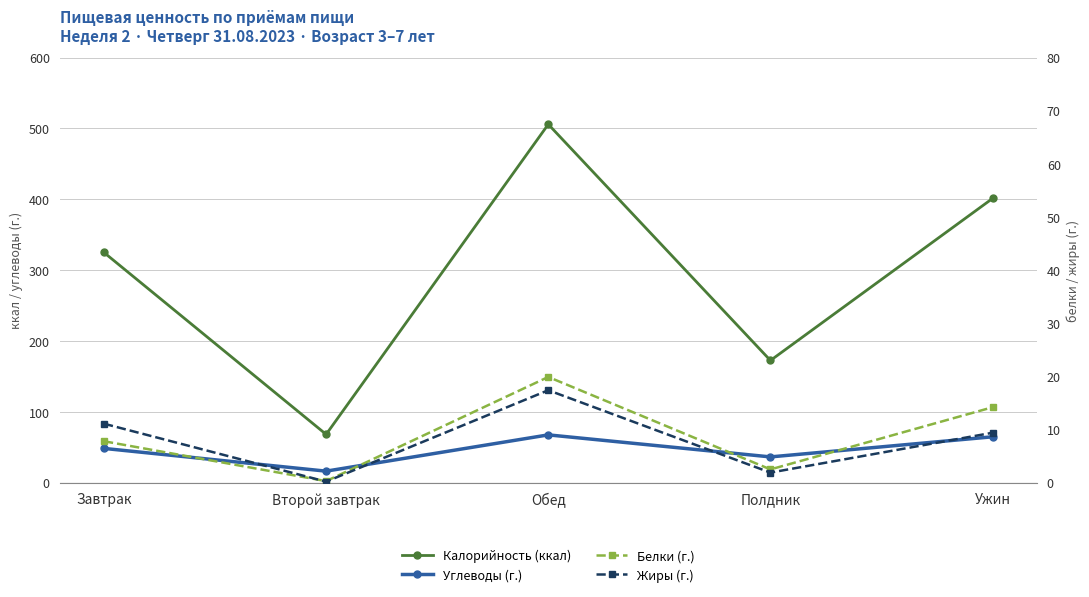

What is the difference between the Калорийность (ккал) values at Обед and Второй завтрак?

437.6